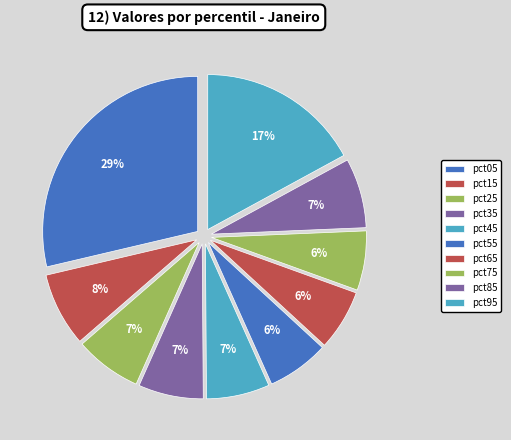

How many slices are in this pie chart?

10